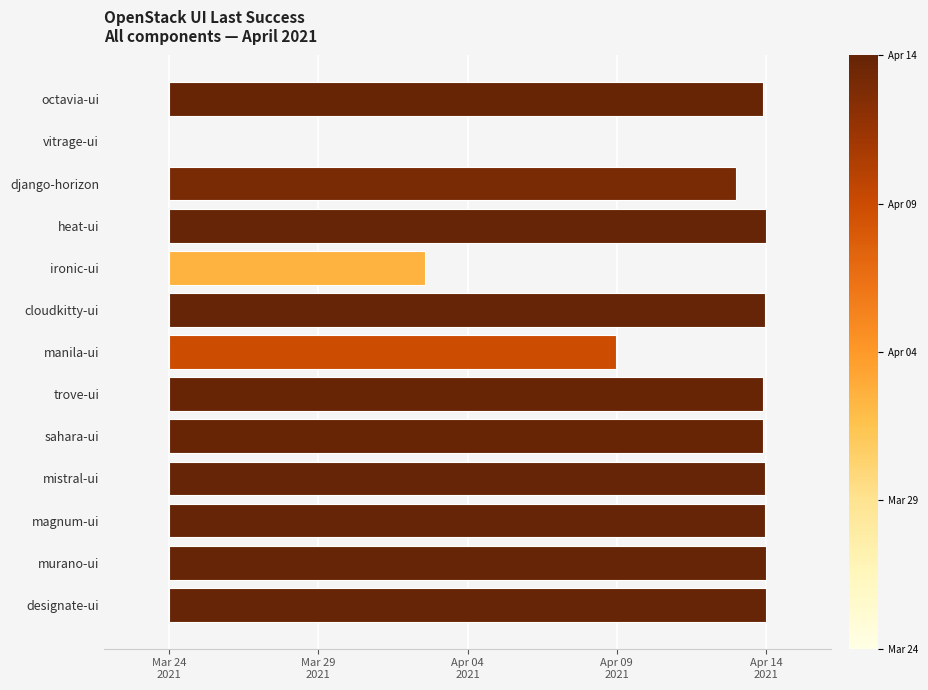

Reading left to right, list all the values displayed in this chart.

1827675	0	1742738	1835352	785724	1832416	1373425	1826150	1826682	1831705	1832956	1835542	1834945